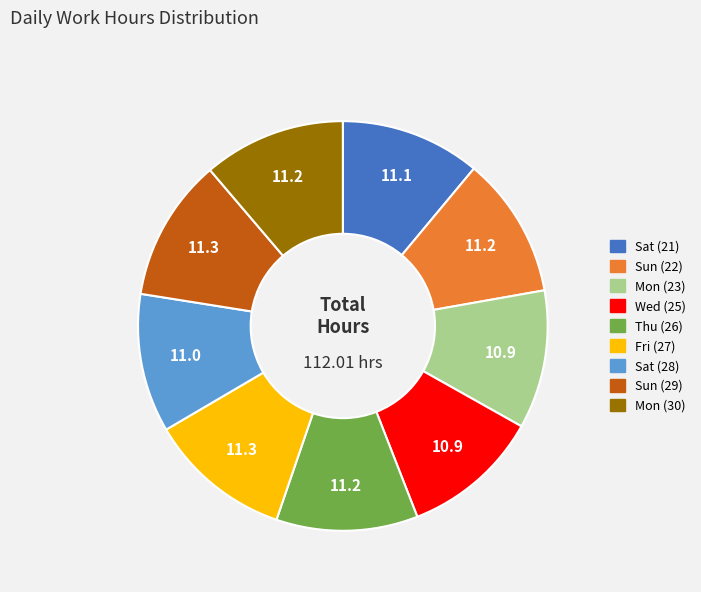

The Fri (27) slice represents 11% of the pie. True or false?

True